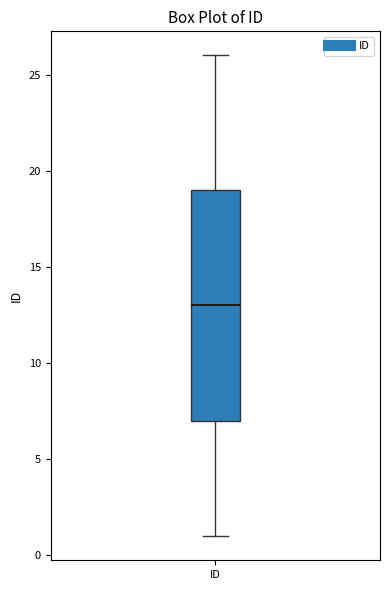

Where is the upper edge of the box for ID on the y-axis? The values are not printed on the chart, so give them approximately, as read against the axis.

19